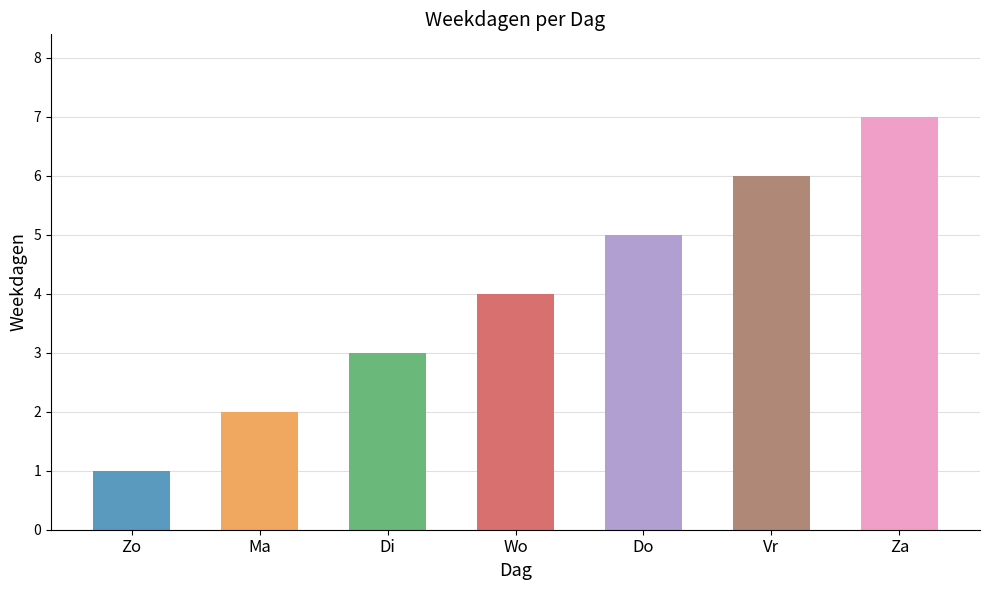

Rank the categories by value from lowest to highest.

Zo, Ma, Di, Wo, Do, Vr, Za